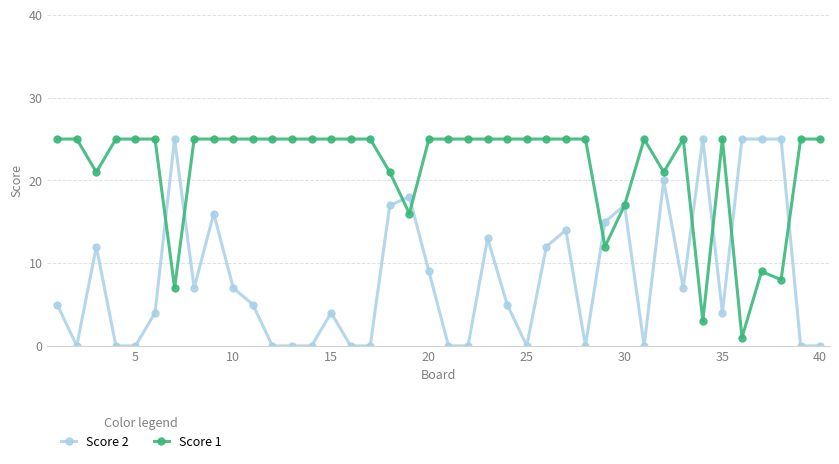

What is the highest value of the Score 2 series?

25